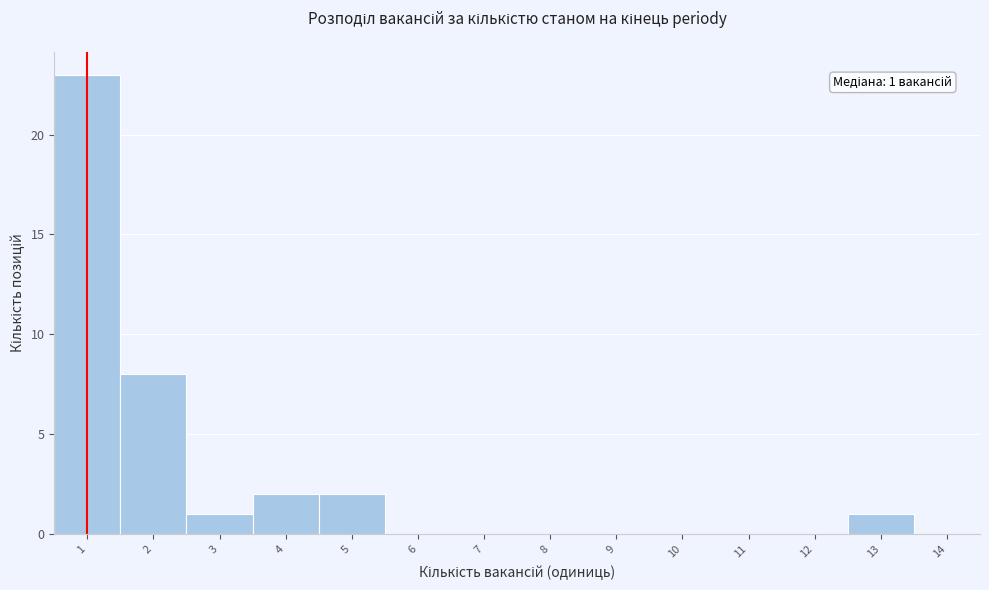

Over which range of the x-axis is the bar tallest?

0.5 to 1.5